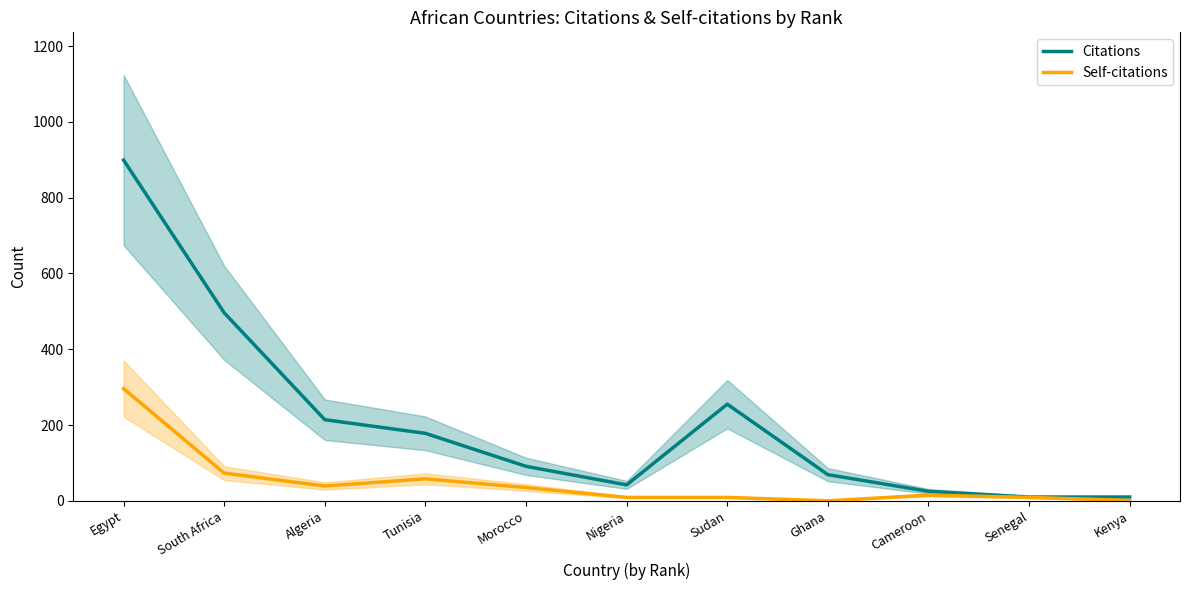

What is the label of the 2nd point from the left?

South Africa